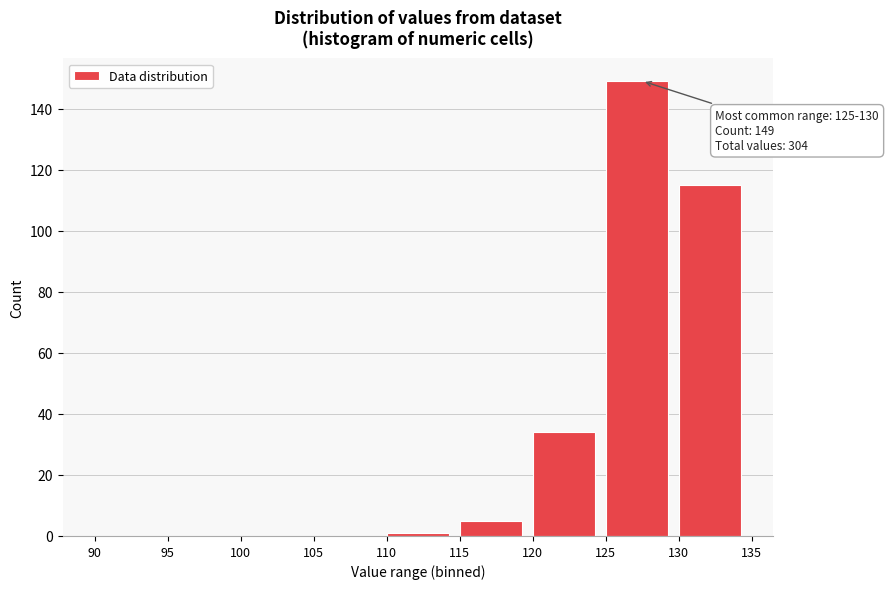

Which range on the x-axis has the tallest bar?

125 to 130